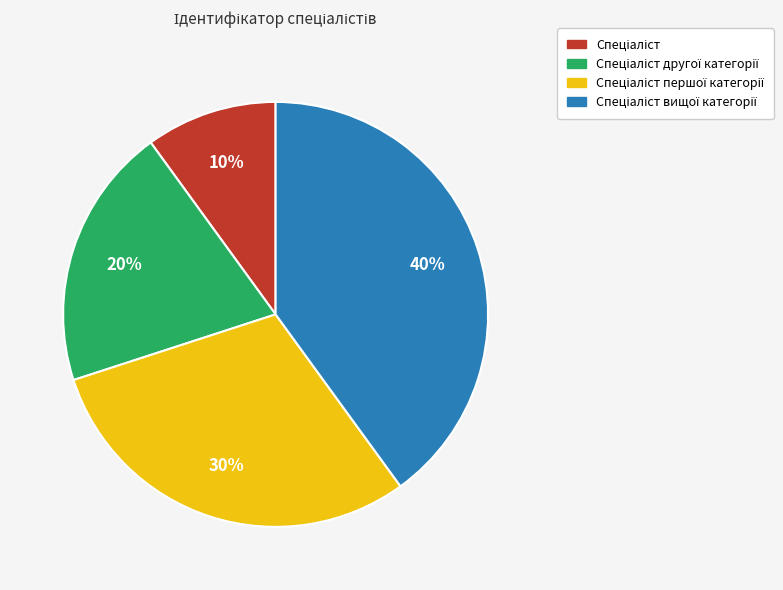

Is there any slice that represents more than half of the pie?

No